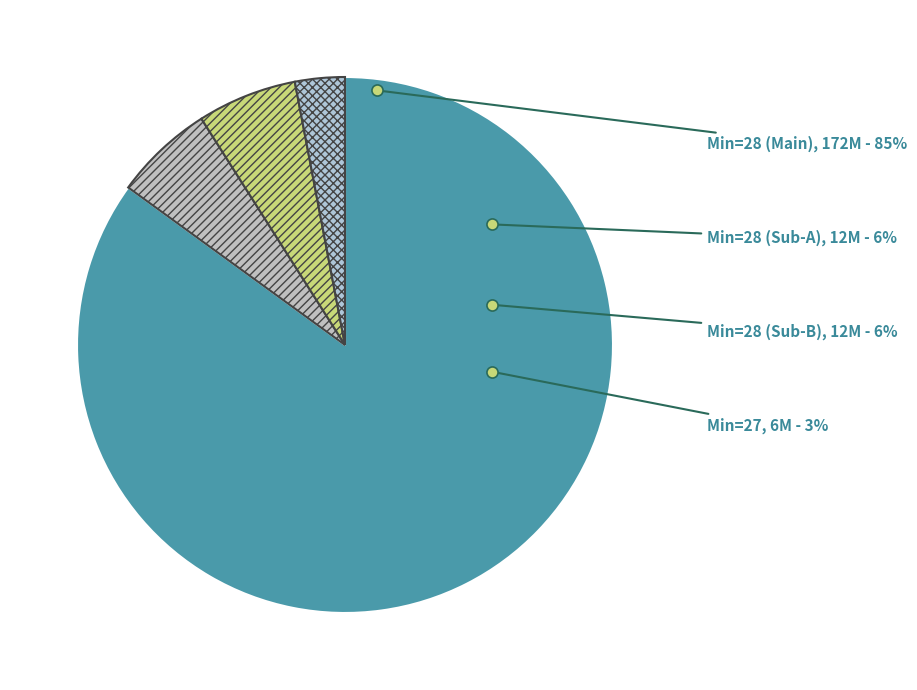

Is 4 the majority of the pie?

No